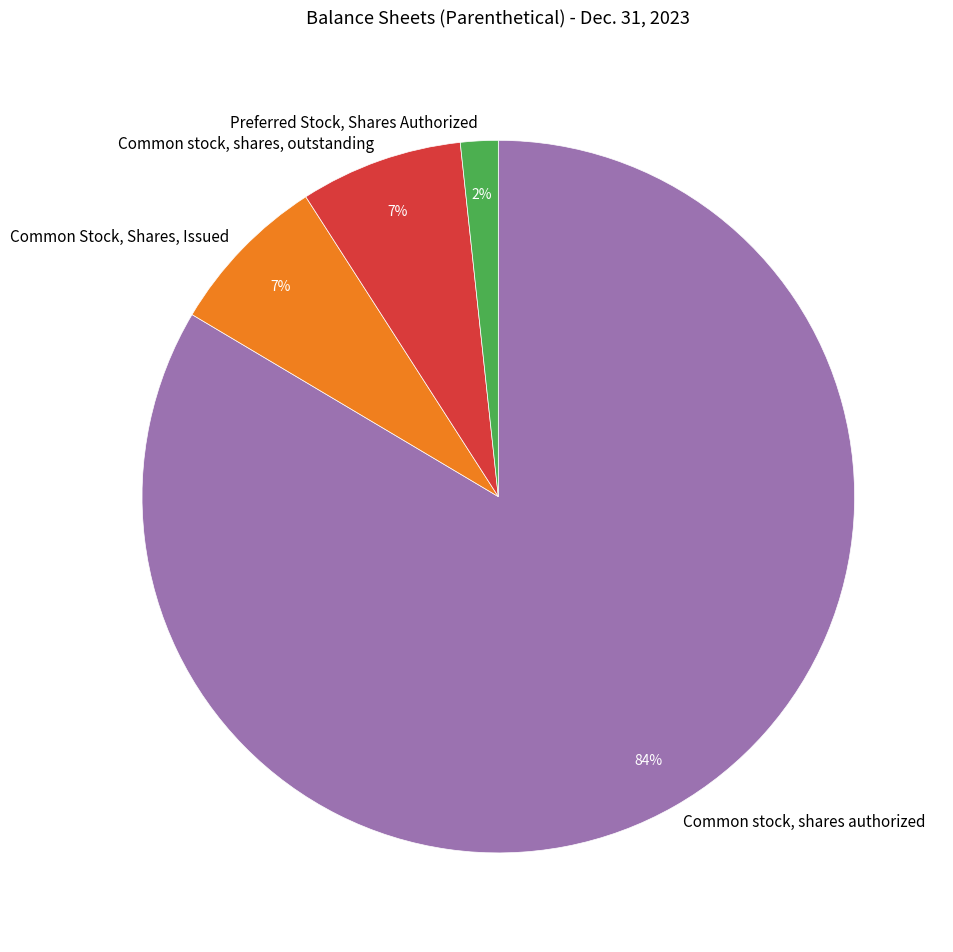

To the nearest percent, what is the combined percentage of Common stock, shares, outstanding and Preferred Stock, Shares Authorized?

9%